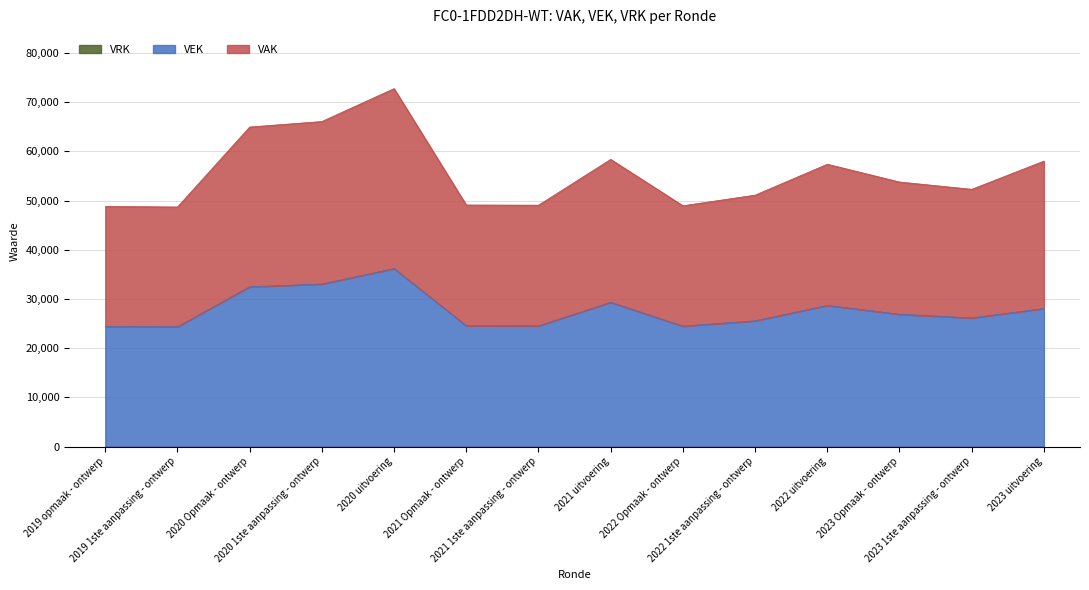

True or false: VAK has more than 2 interior local peaks.

True